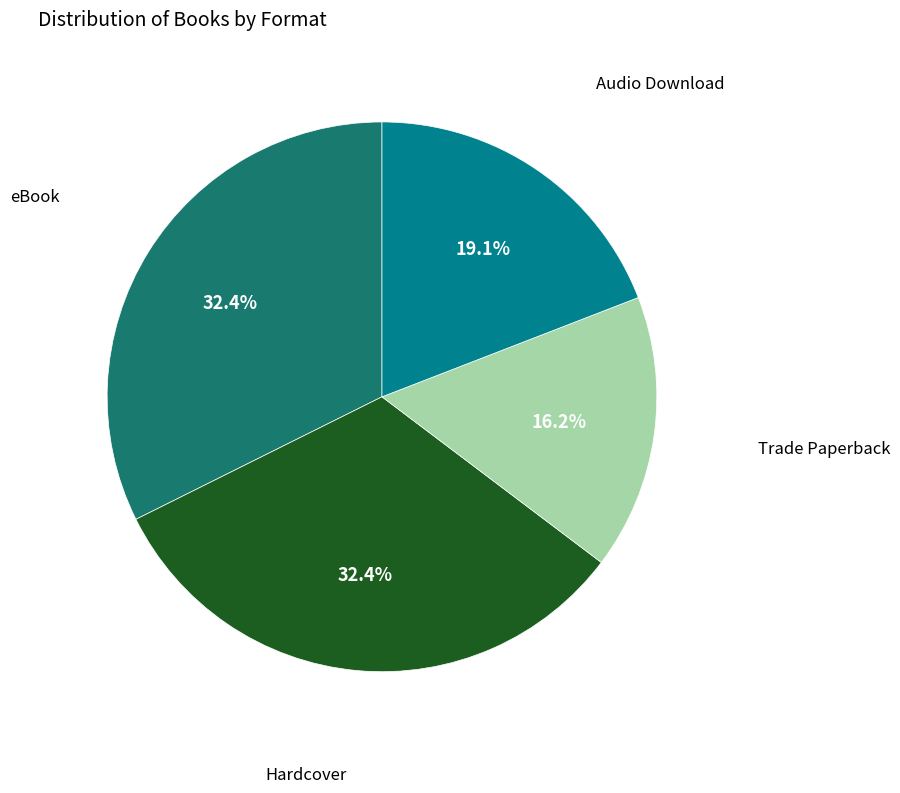

Does any single category account for the majority?

No